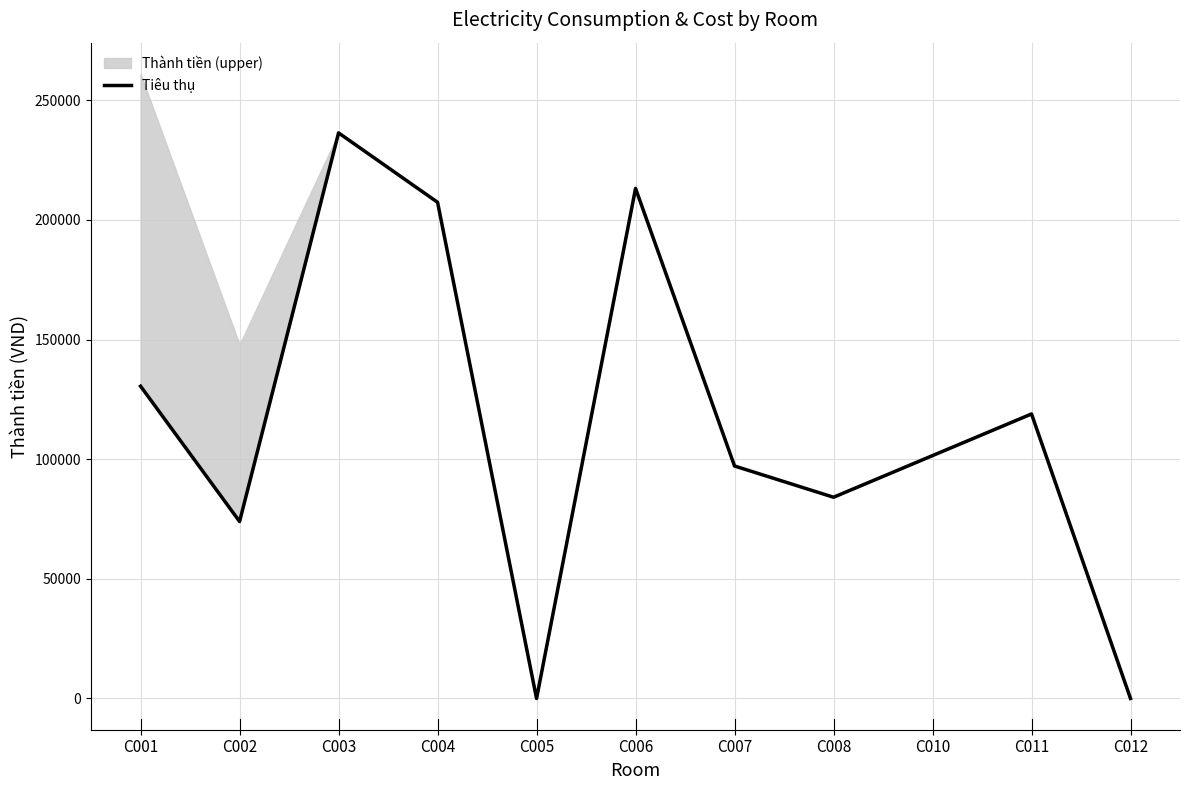

Reading left to right, extract all data points from this chart.

C001=130500	C002=73950	C003=236350	C004=207350	C005=0	C006=213150	C007=97150	C008=84100	C010=101500	C011=118900	C012=0